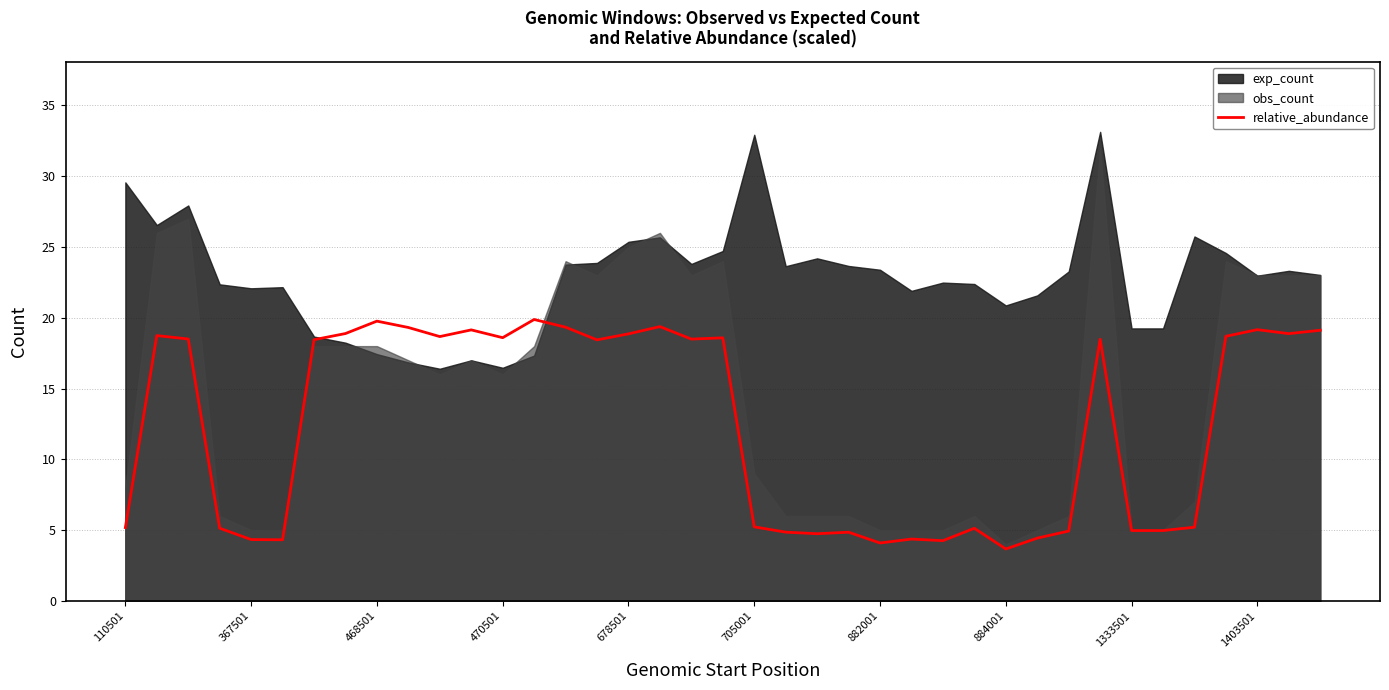

What is the value of the 25th point from the left?

4.1